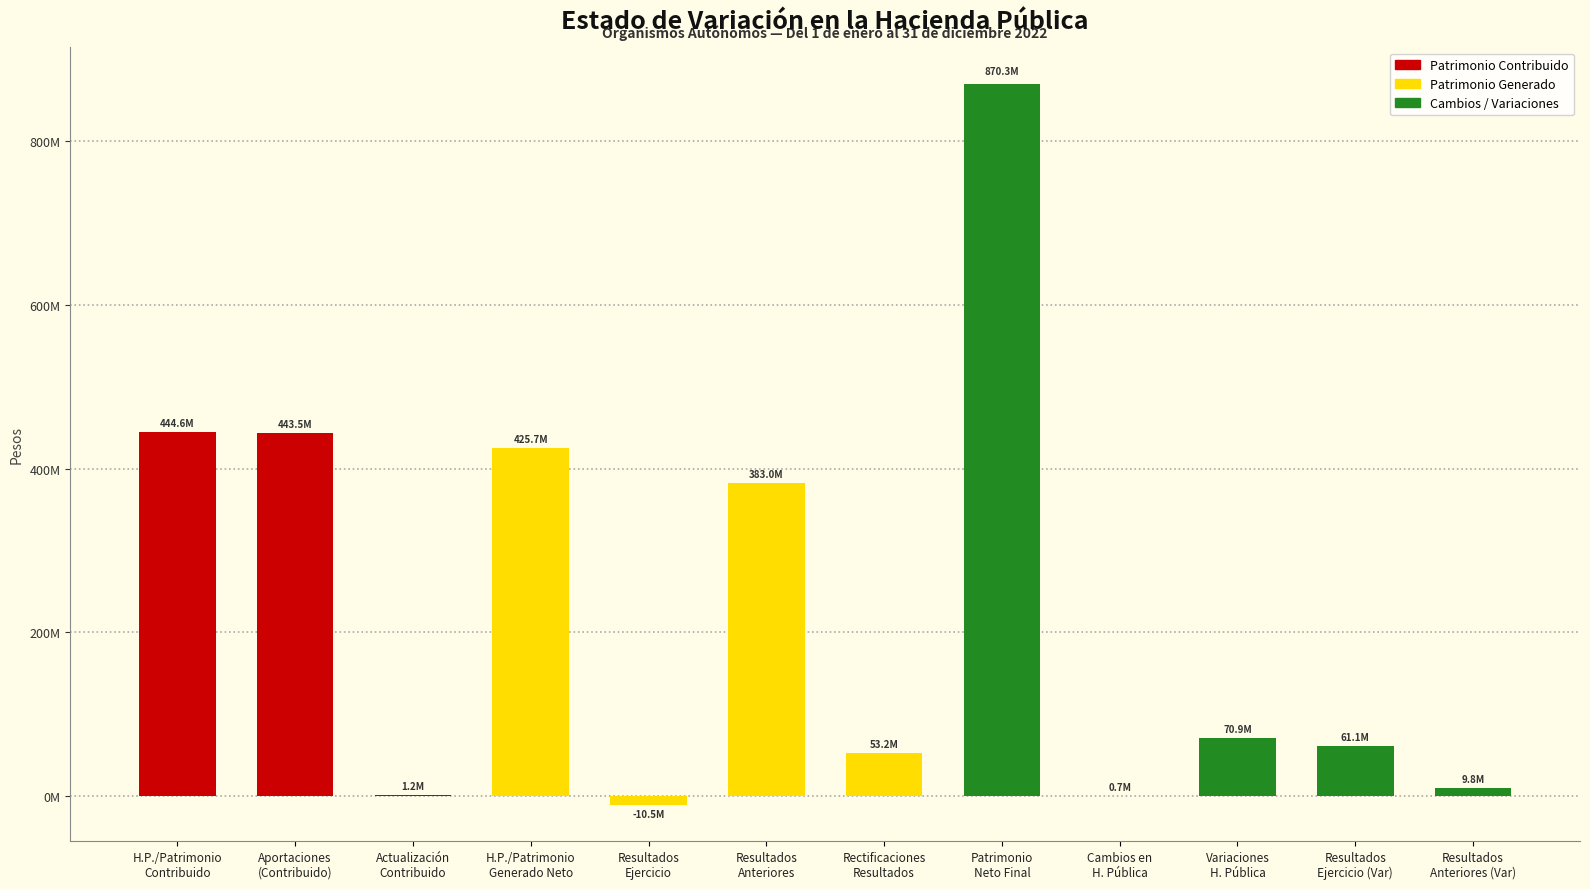

What is the average value?

229448792